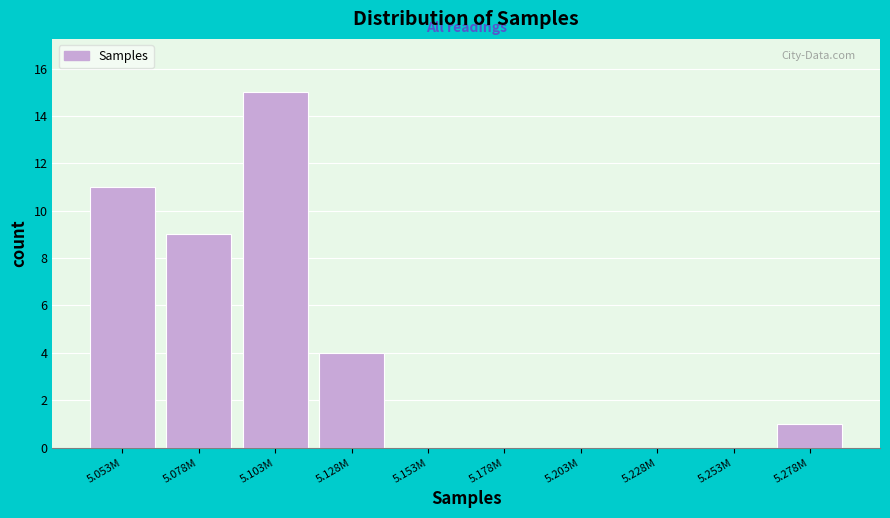

Reading left to right, what are all the values shown in this chart?

5.053M=11	5.078M=9	5.103M=15	5.128M=4	5.153M=0	5.178M=0	5.203M=0	5.228M=0	5.253M=0	5.278M=1